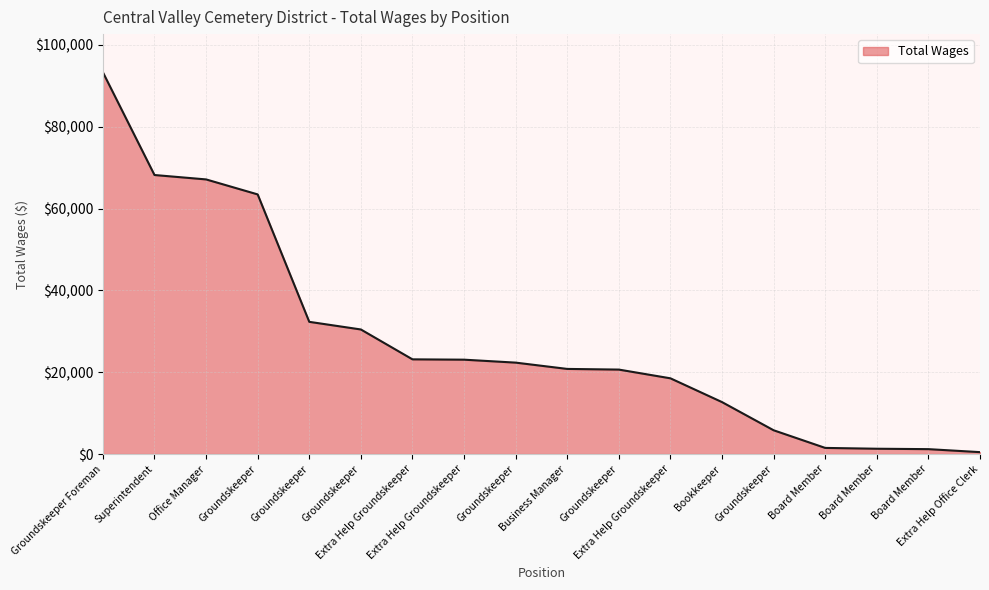

What is the maximum value shown in the chart?

93288